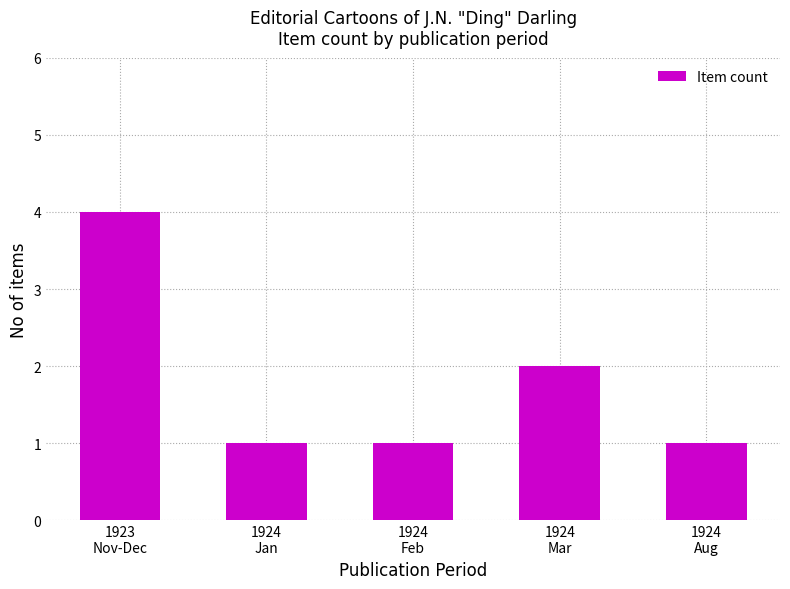

What is the ratio of the value at 1924
Feb to the value at 1924
Aug?

1.0